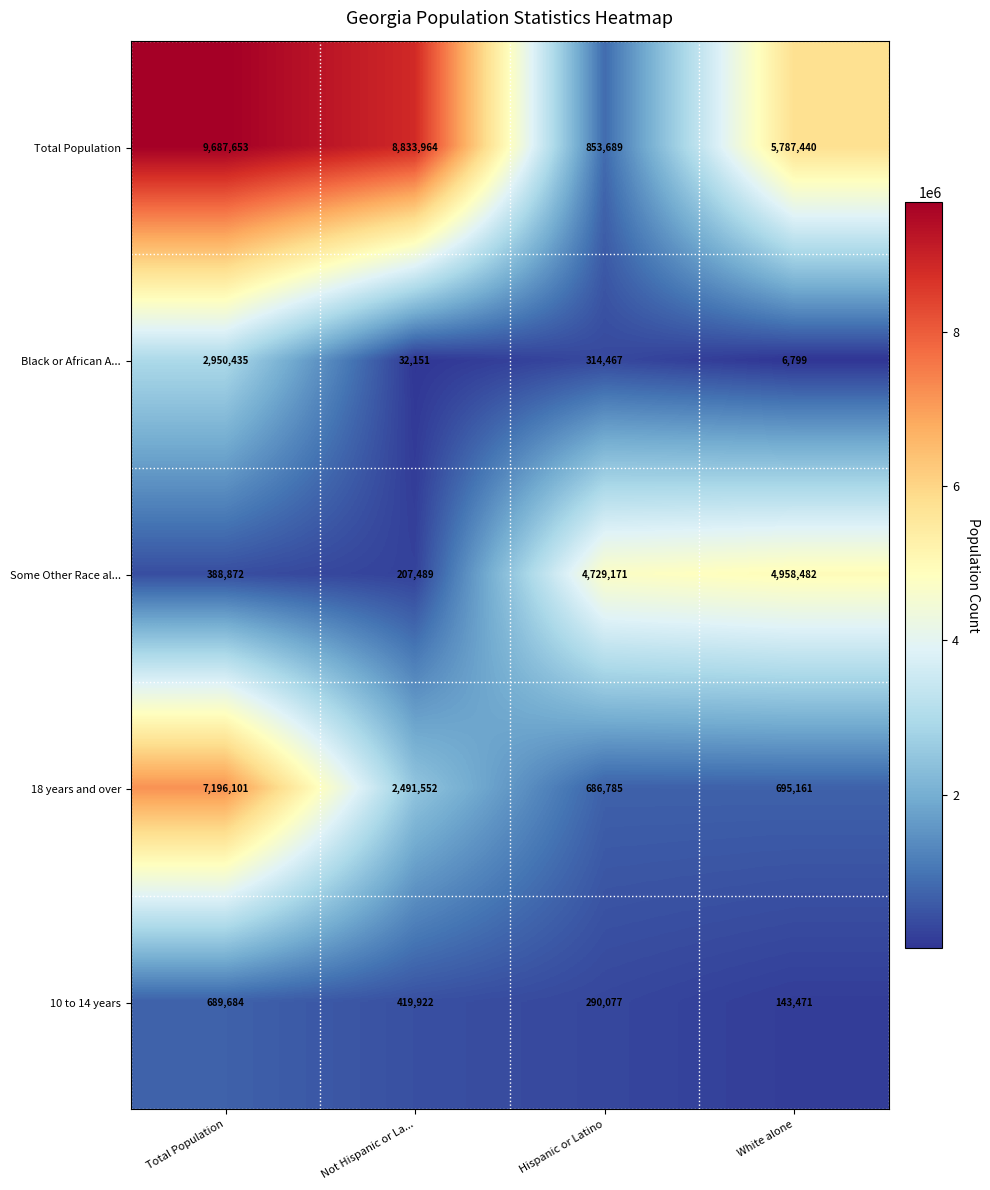

Reading right to left, transcribe all the data shown in this chart.

Total Population: White alone=5787440	Hispanic or Latino=853689	Not Hispanic or La...=8833964	Total Population=9687653
Black or African A...: White alone=6799	Hispanic or Latino=314467	Not Hispanic or La...=32151	Total Population=2950435
Some Other Race al...: White alone=4958482	Hispanic or Latino=4729171	Not Hispanic or La...=207489	Total Population=388872
18 years and over: White alone=695161	Hispanic or Latino=686785	Not Hispanic or La...=2491552	Total Population=7196101
10 to 14 years: White alone=143471	Hispanic or Latino=290077	Not Hispanic or La...=419922	Total Population=689684